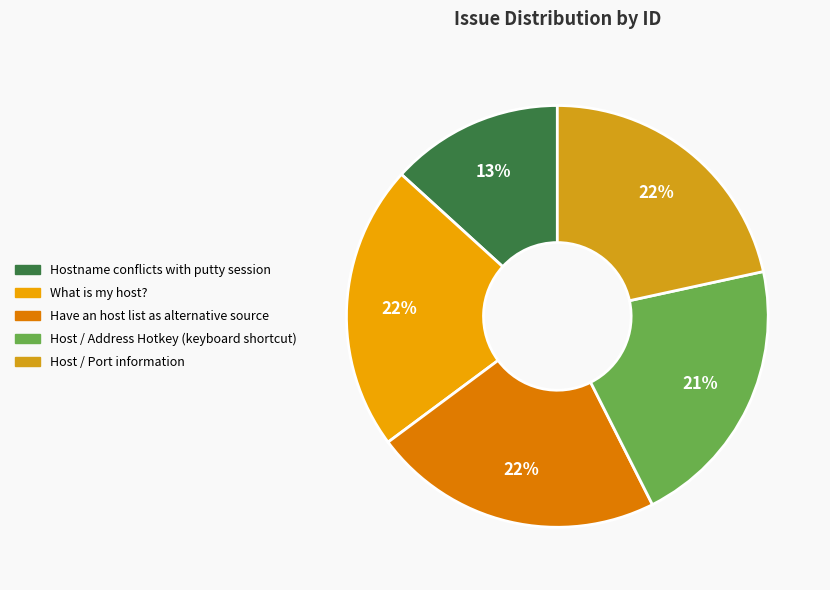

What percentage is NOT represented by Host / Address Hotkey (keyboard shortcut)?

79.0%